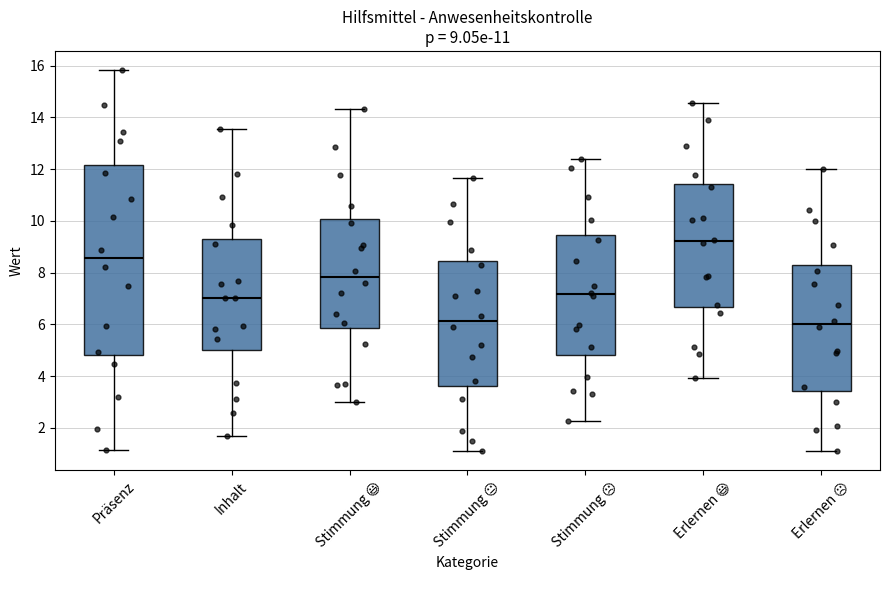

Which box is the tallest, from its lower edge to its upper edge?

Präsenz